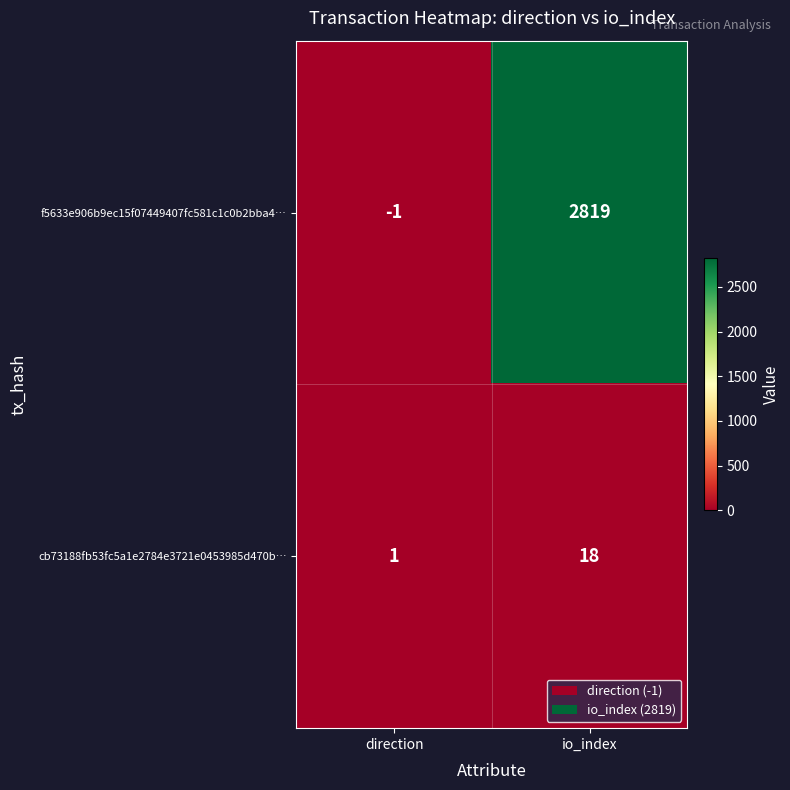

What is the difference between the f5633e906b9ec15f07449407fc581c1c0b2bba4… values at direction and io_index?

2820